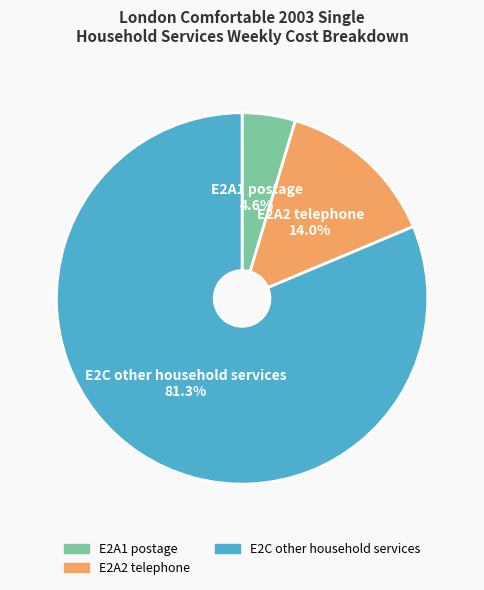

Is there any slice that represents more than half of the pie?

Yes